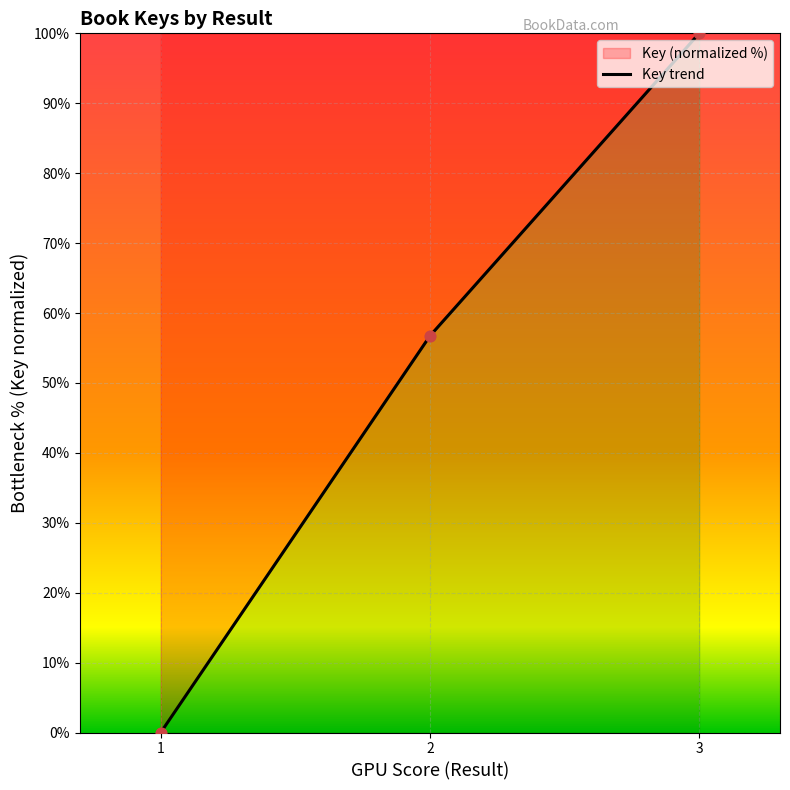

What is the change in value from 1 to 3?

+100.0